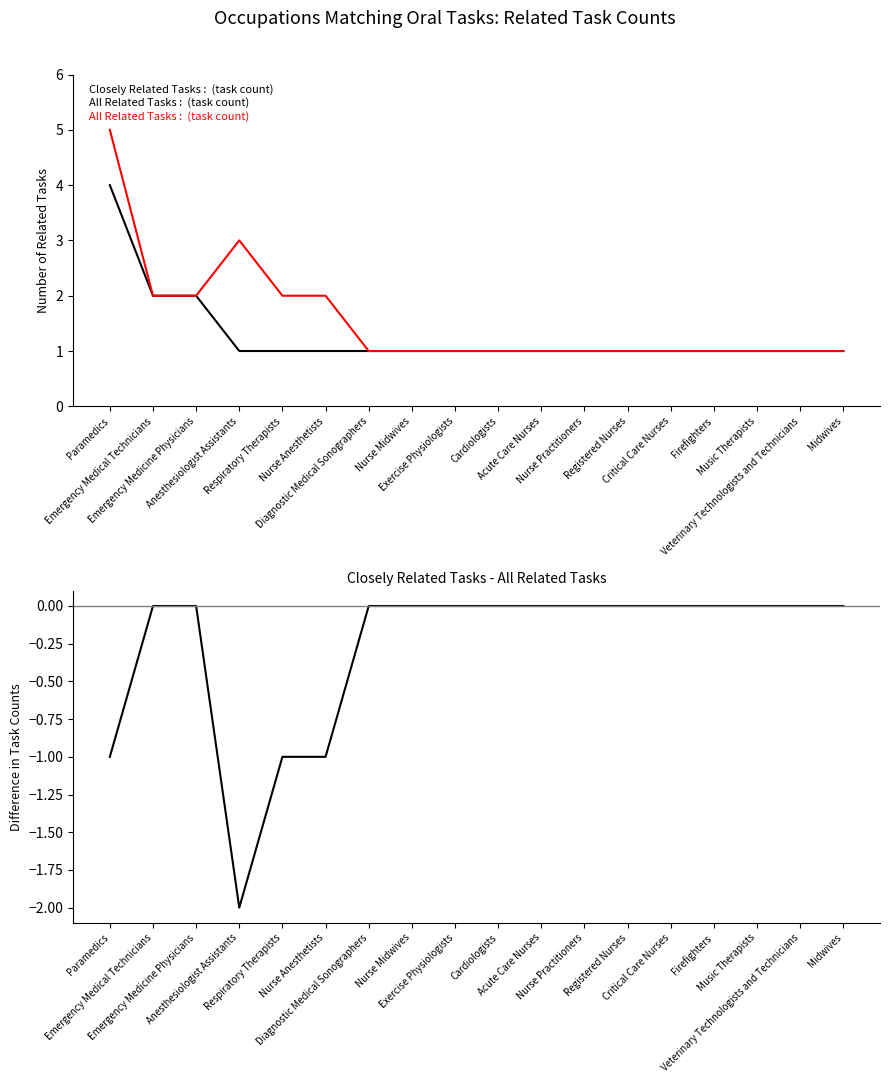

How many lines are shown in the chart?

3